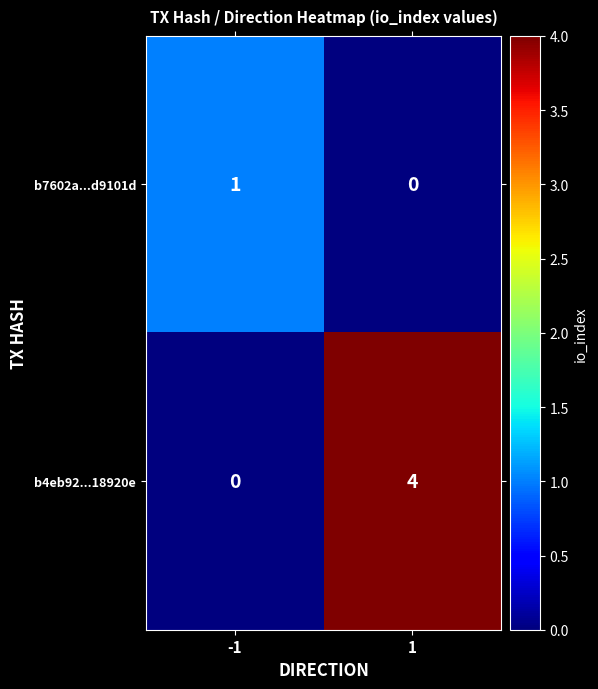

The value of b4eb92...18920e at -1 is 0. True or false?

True